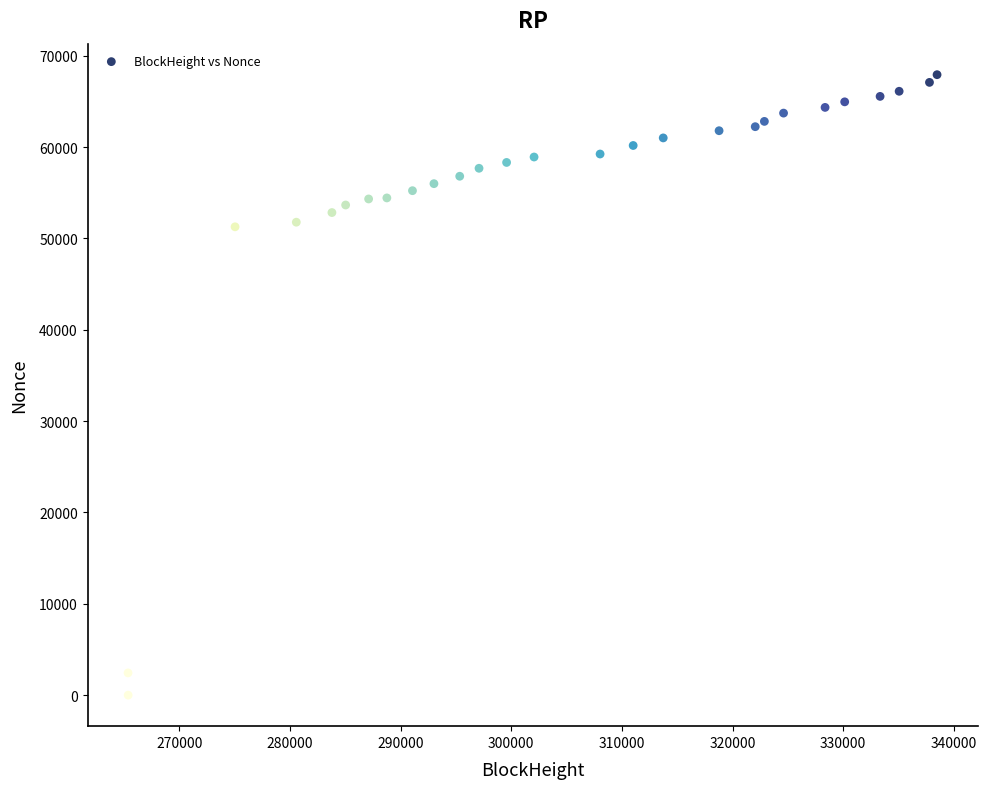

What is the range of Y values (max minus min)?

67924